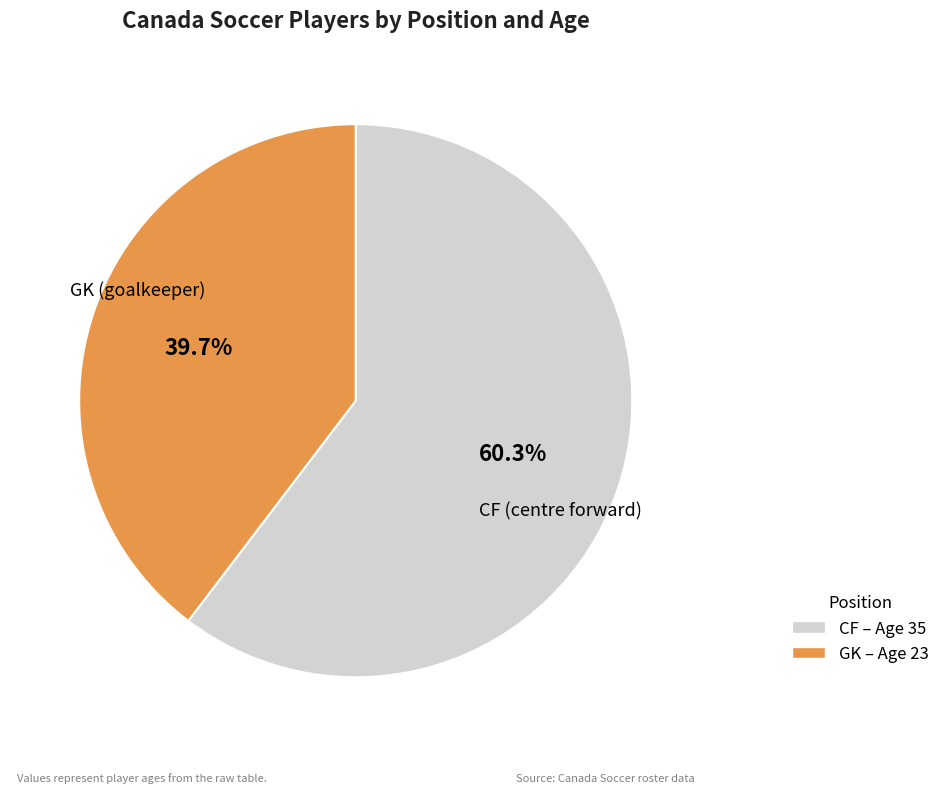

What is the smallest slice in the pie chart?

GK